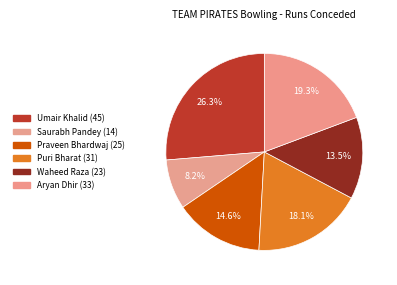

To the nearest percent, what is the average slice percentage?

17%